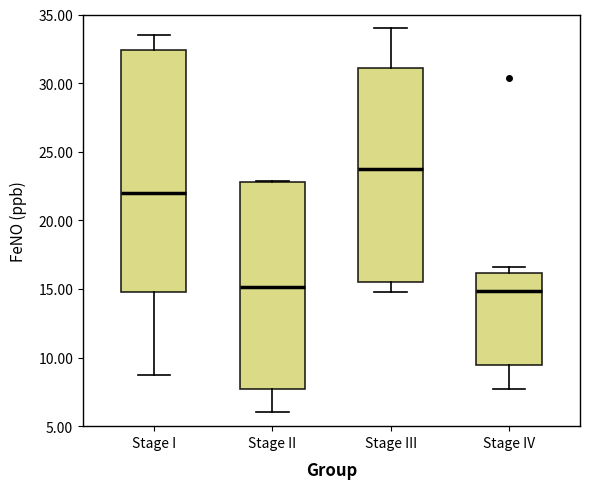

Reading left to right, read every box against the y-axis: the position of its median line, the range the box covers, and the ends of its whiskers. The values are not printed on the chart, so give them approximately, as read against the axis.

Stage I: median 22.0, box 15.0 to 32.5, whiskers 8.5 to 33.5
Stage II: median 15.0, box 7.5 to 23.0, whiskers 6.0 to 23.0
Stage III: median 23.5, box 15.5 to 31.0, whiskers 15.0 to 34.0
Stage IV: median 15.0, box 9.5 to 16.0, whiskers 7.5 to 16.5